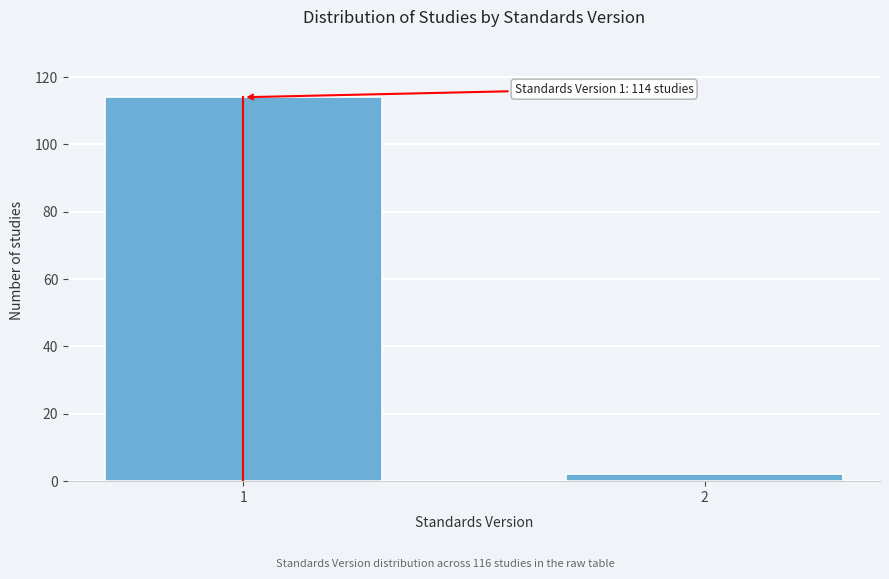

Reading right to left, transcribe all the data shown in this chart.

2=2	1=114